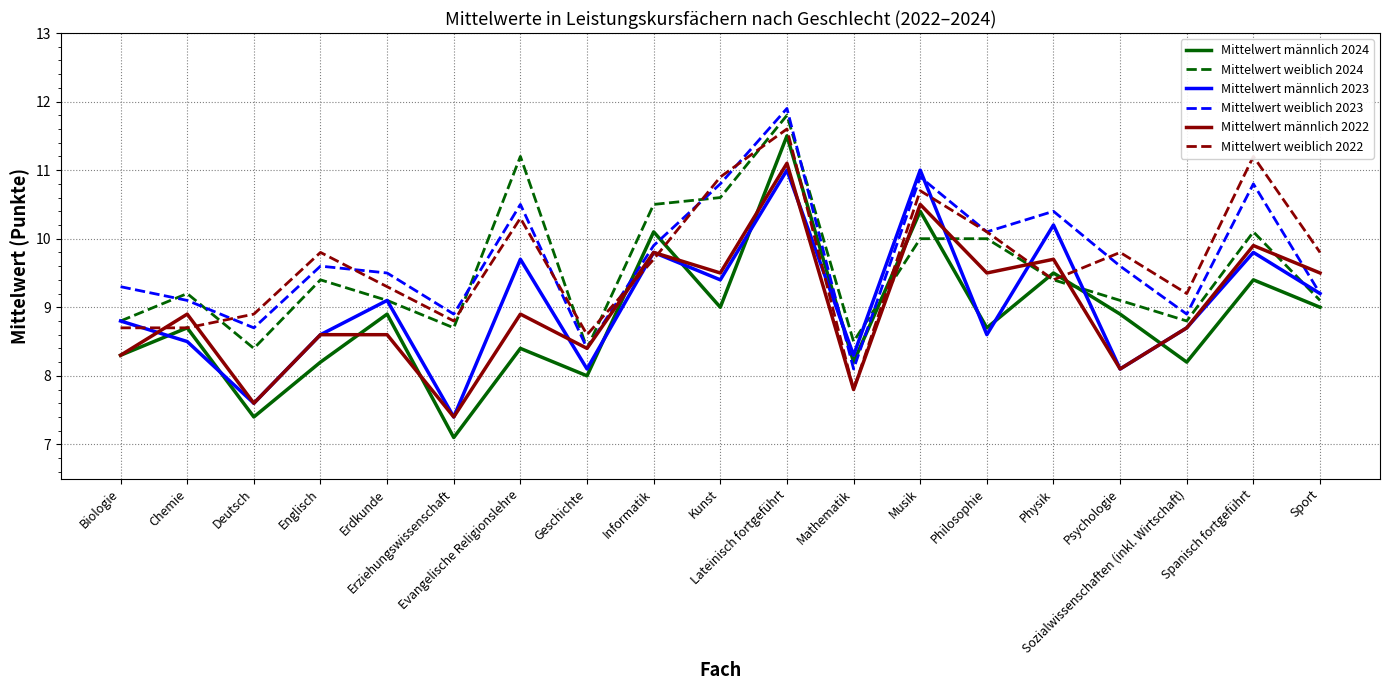

What position from the right is Spanisch fortgeführt?

2